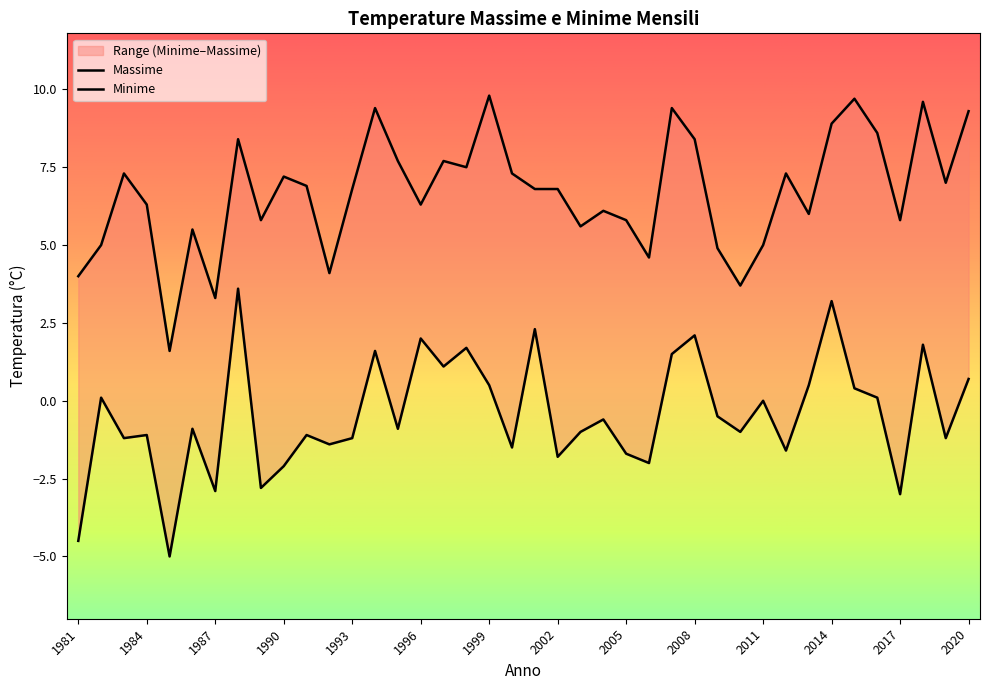

How many lines are shown in the chart?

2